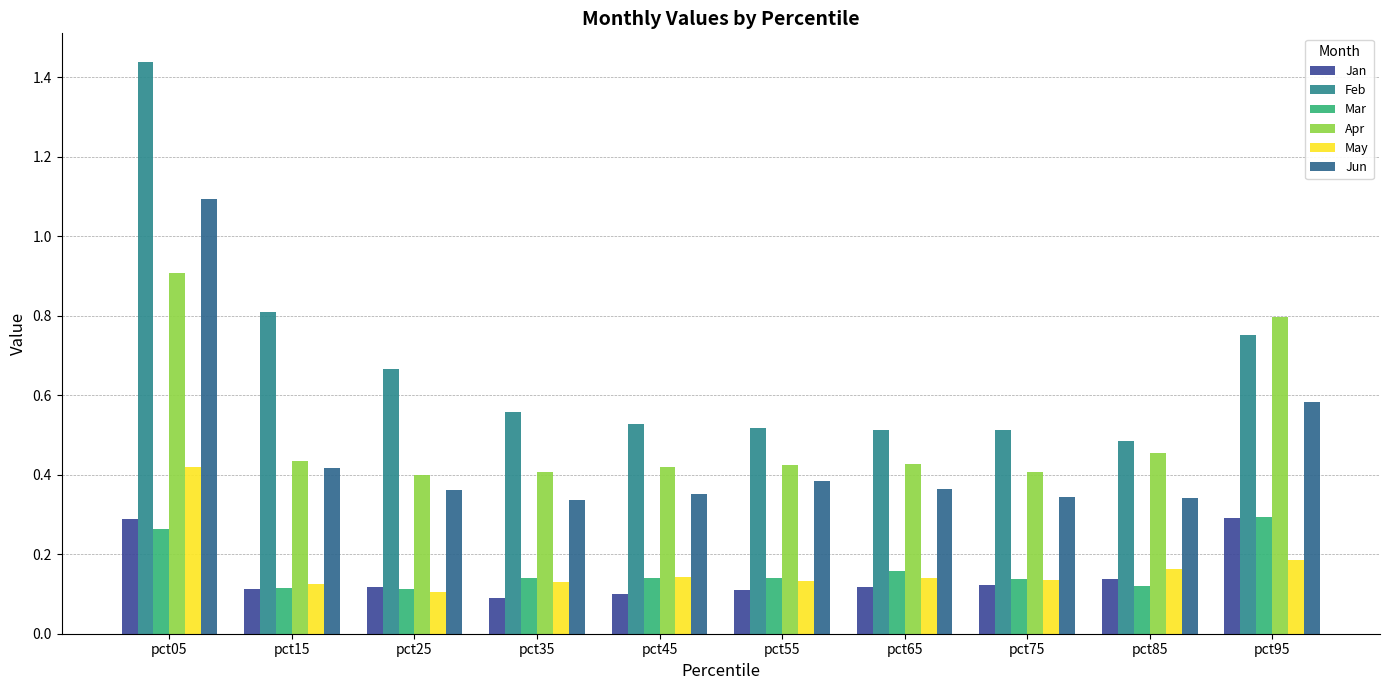

The May series shows 0.1 at pct55. True or false?

True